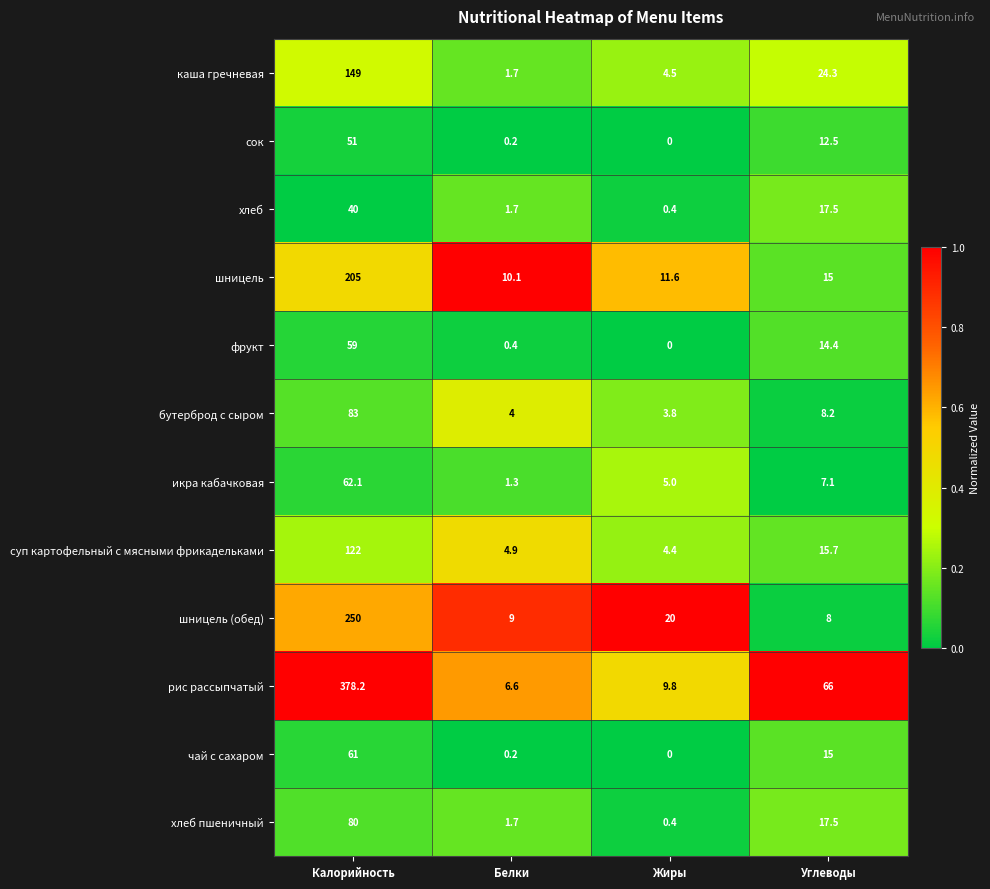

At which category is the sum across all series the highest?

Калорийность